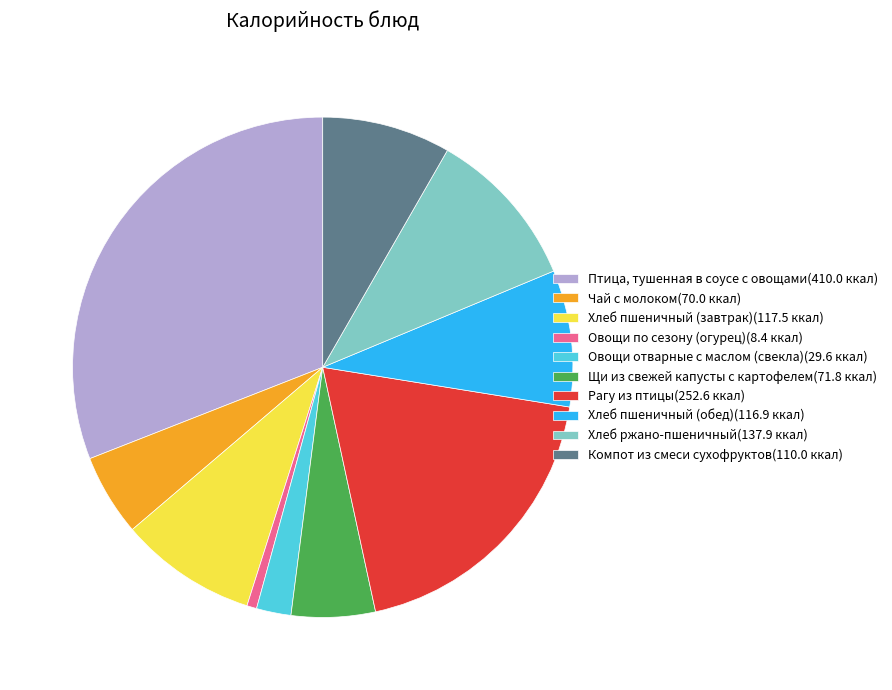

Combined, do Чай с молоком(70.0 ккал) and Хлеб пшеничный (обед)(116.9 ккал) account for over 50%?

No